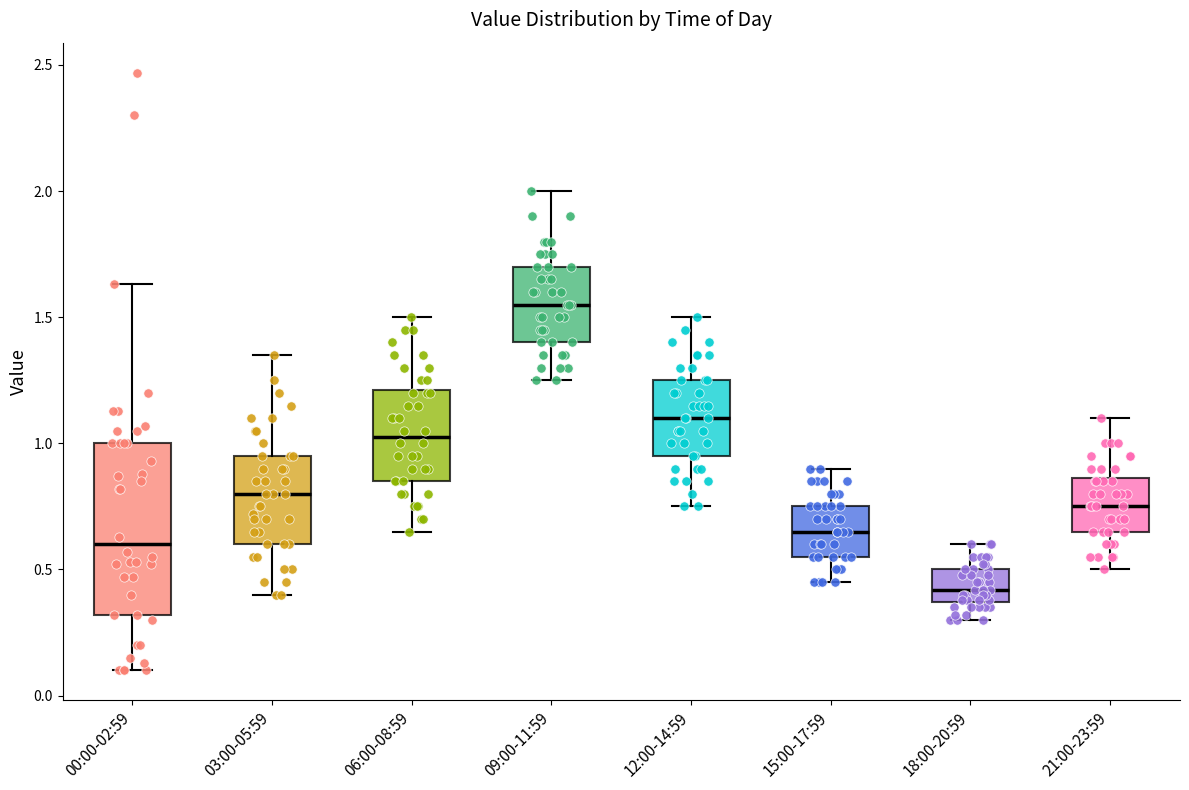

Reading left to right, read every box against the y-axis: the position of its median line, the range the box covers, and the ends of its whiskers. The values are not printed on the chart, so give them approximately, as read against the axis.

00:00-02:59: median 0.60, box 0.30 to 1.00, whiskers 0.10 to 1.65
03:00-05:59: median 0.80, box 0.60 to 0.95, whiskers 0.40 to 1.35
06:00-08:59: median 1.05, box 0.85 to 1.20, whiskers 0.65 to 1.50
09:00-11:59: median 1.55, box 1.40 to 1.70, whiskers 1.25 to 2.00
12:00-14:59: median 1.10, box 0.95 to 1.25, whiskers 0.75 to 1.50
15:00-17:59: median 0.65, box 0.55 to 0.75, whiskers 0.45 to 0.90
18:00-20:59: median 0.40, box 0.35 to 0.50, whiskers 0.30 to 0.60
21:00-23:59: median 0.75, box 0.65 to 0.85, whiskers 0.50 to 1.10